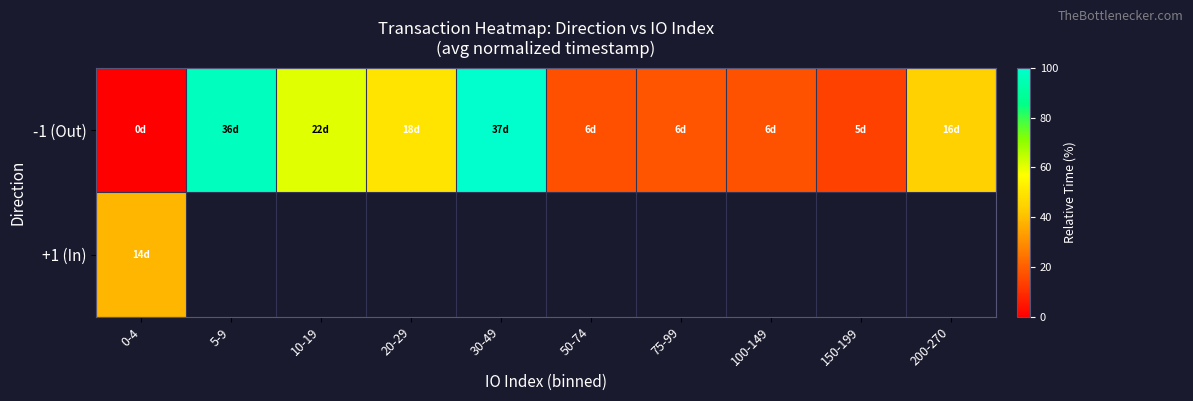

Which series has the largest total across all categories?

-1 (Out)